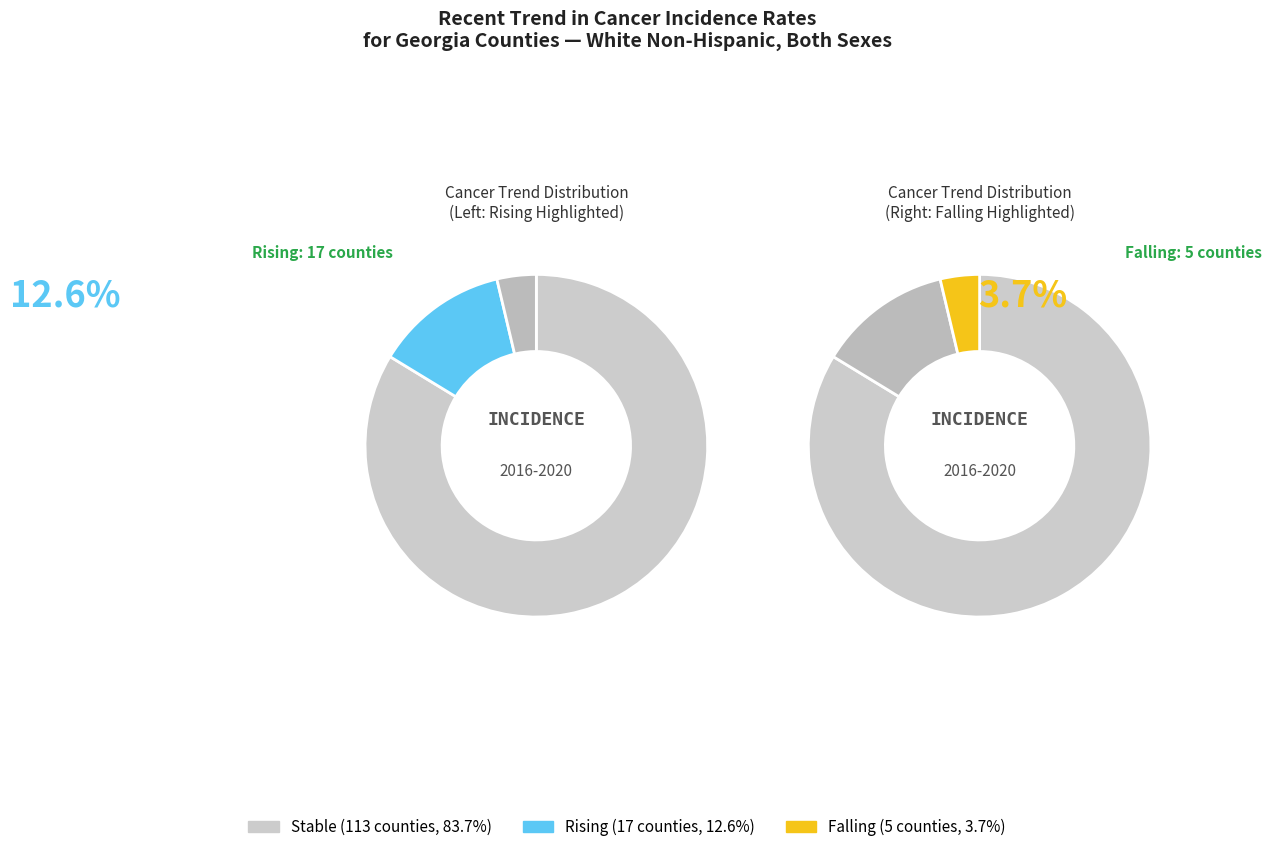

How many slices are in this pie chart?

3